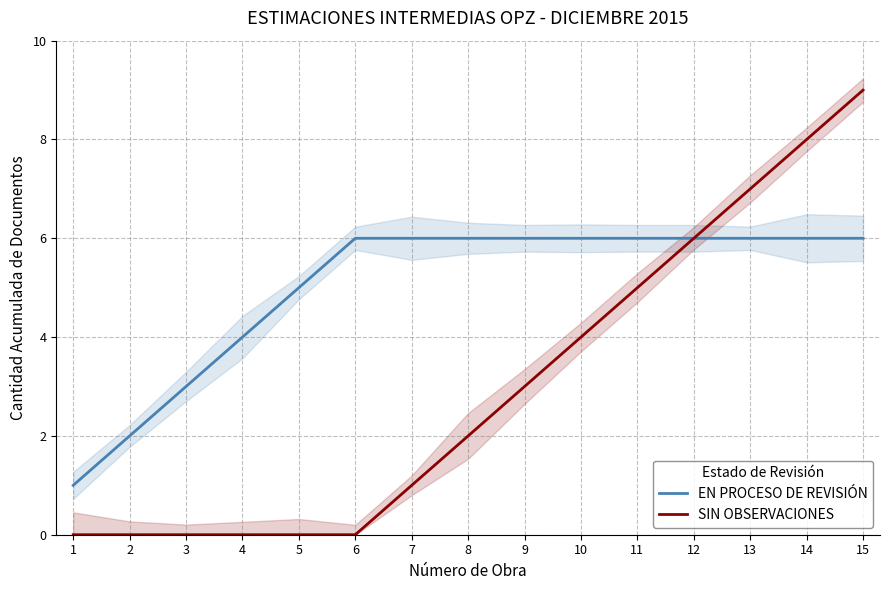

List the series in order of their peak value, lowest first.

EN PROCESO DE REVISIÓN, SIN OBSERVACIONES